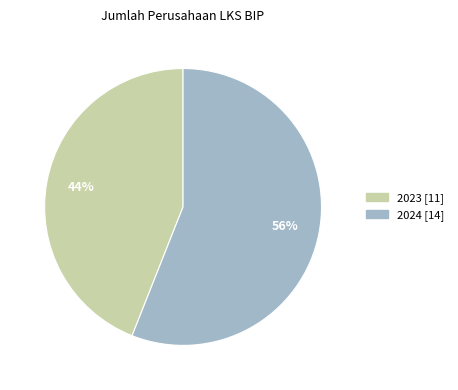

Is there a majority slice in this chart?

Yes